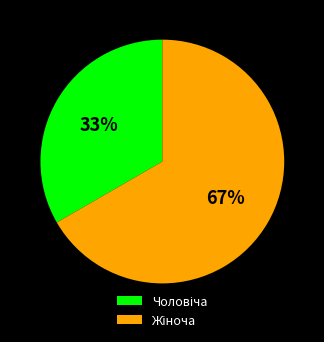

Is there any slice that represents more than half of the pie?

Yes